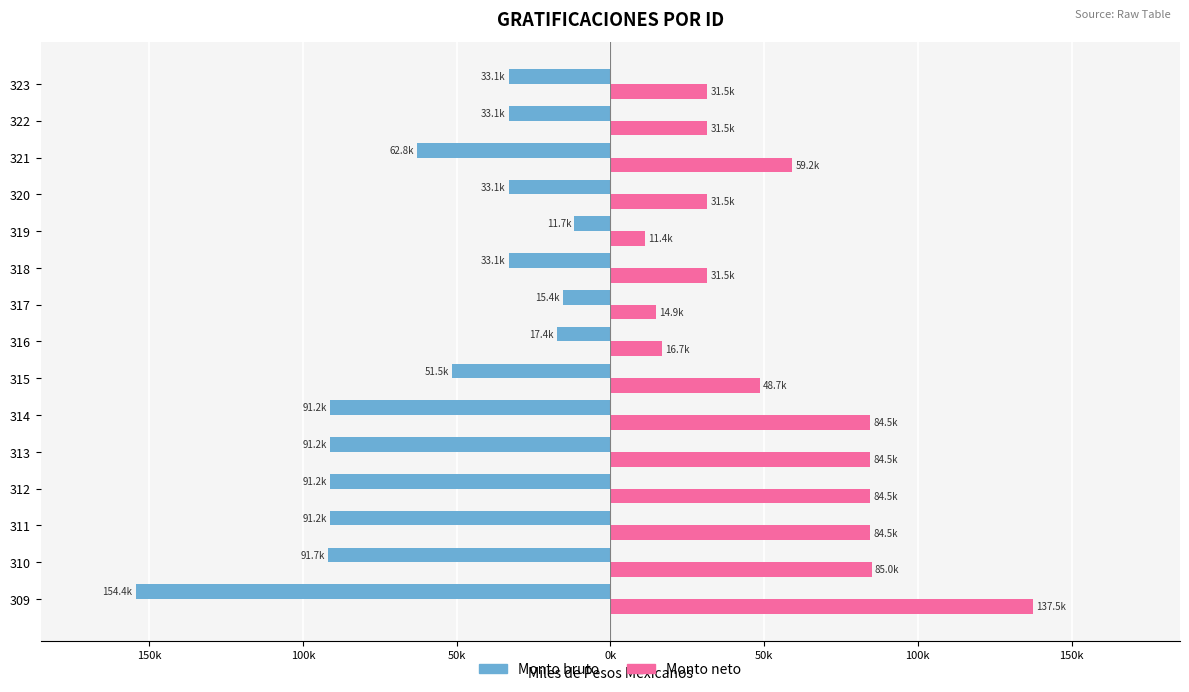

What is the average value of the Monto neto series?

55.8